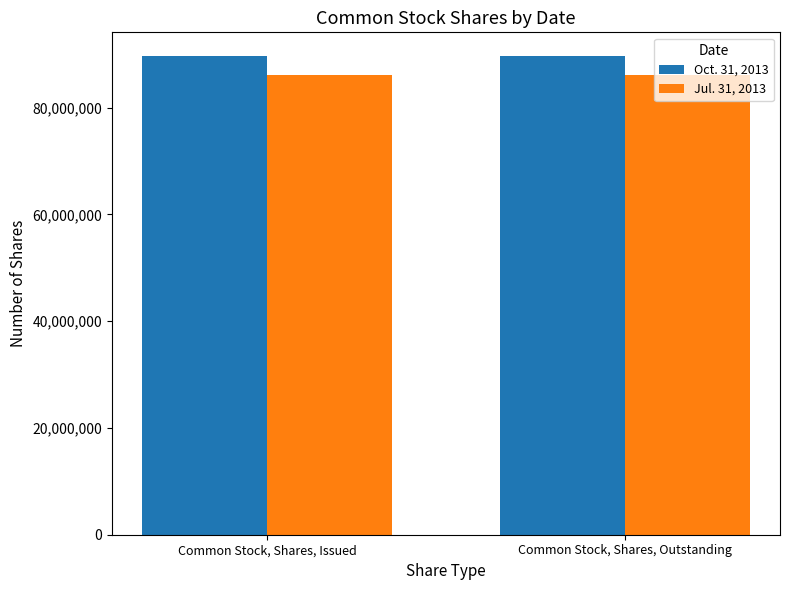

What is the lowest value of the Jul. 31, 2013 series?

86032285